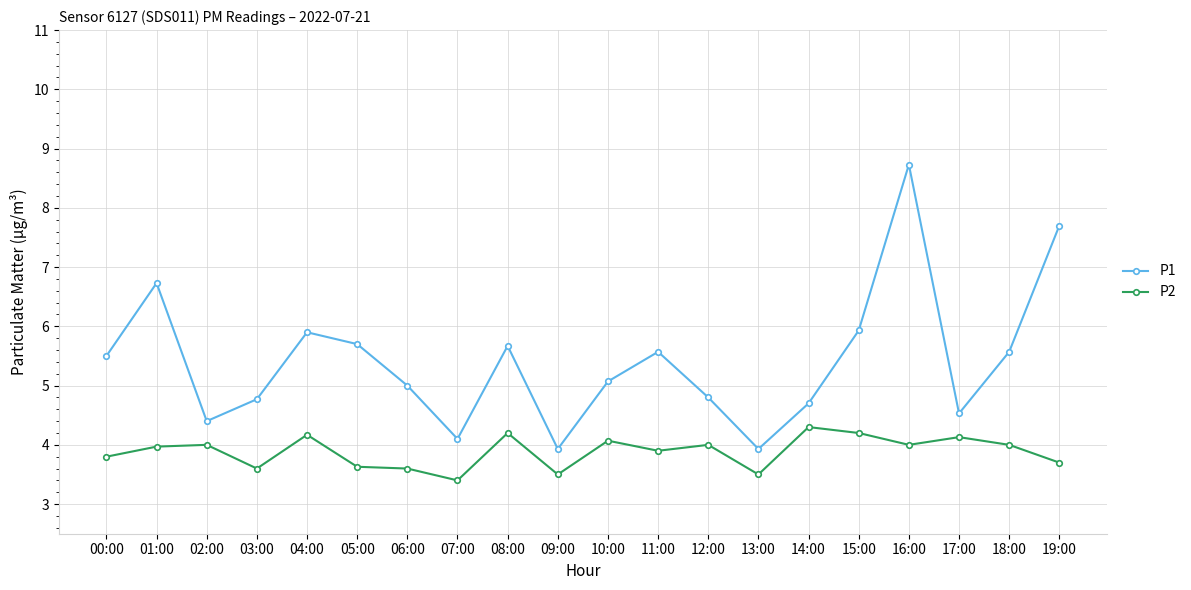

True or false: P1 and P2 intersect in this chart.

False